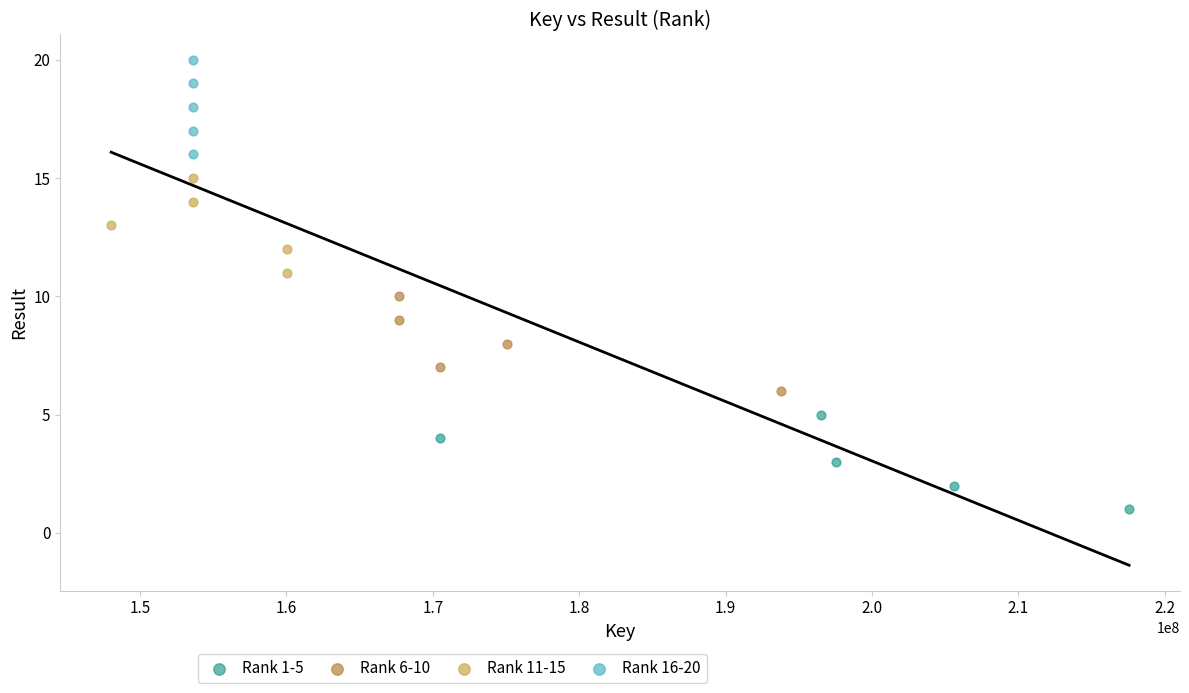

Which series reaches the minimum Y coordinate?

Rank 1-5